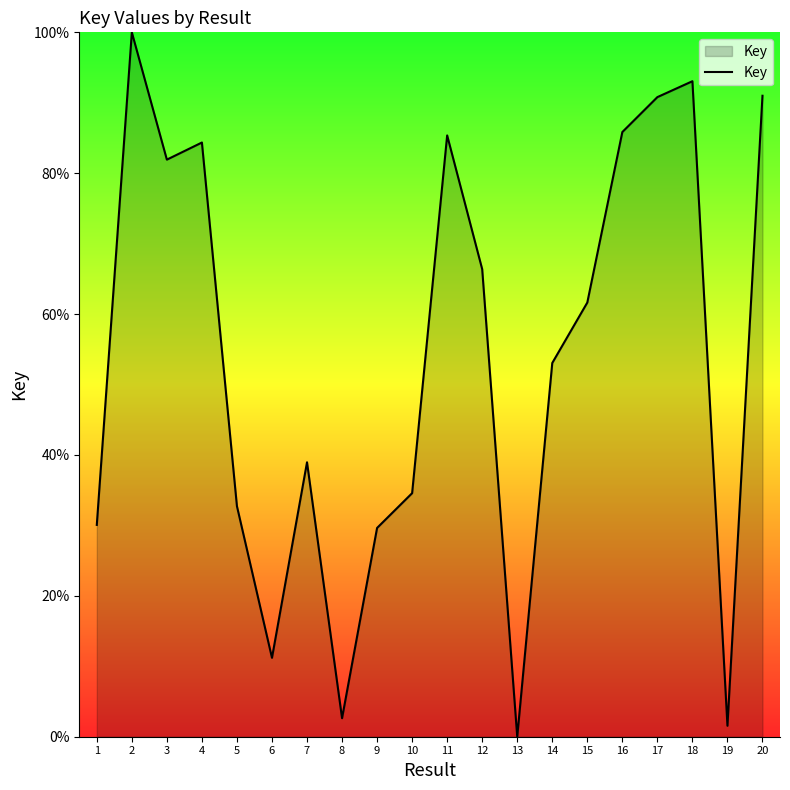

Where is the data nearest to the value 50?

14